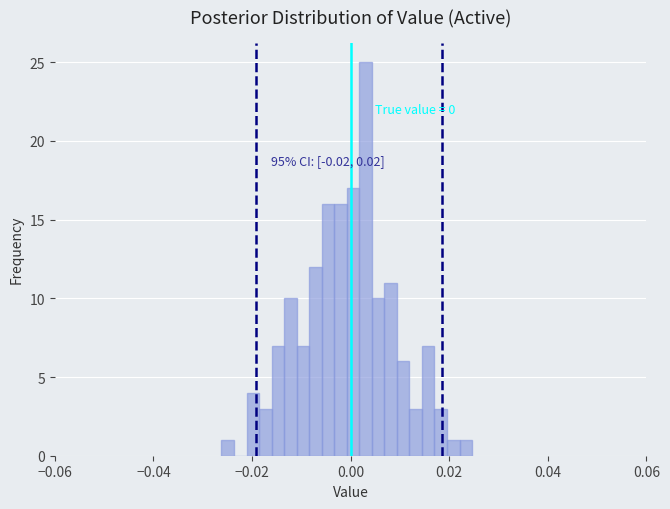

Around what value on the x-axis is the tallest bar? Give the approximate position of its centre, as read against the axis.

0.004